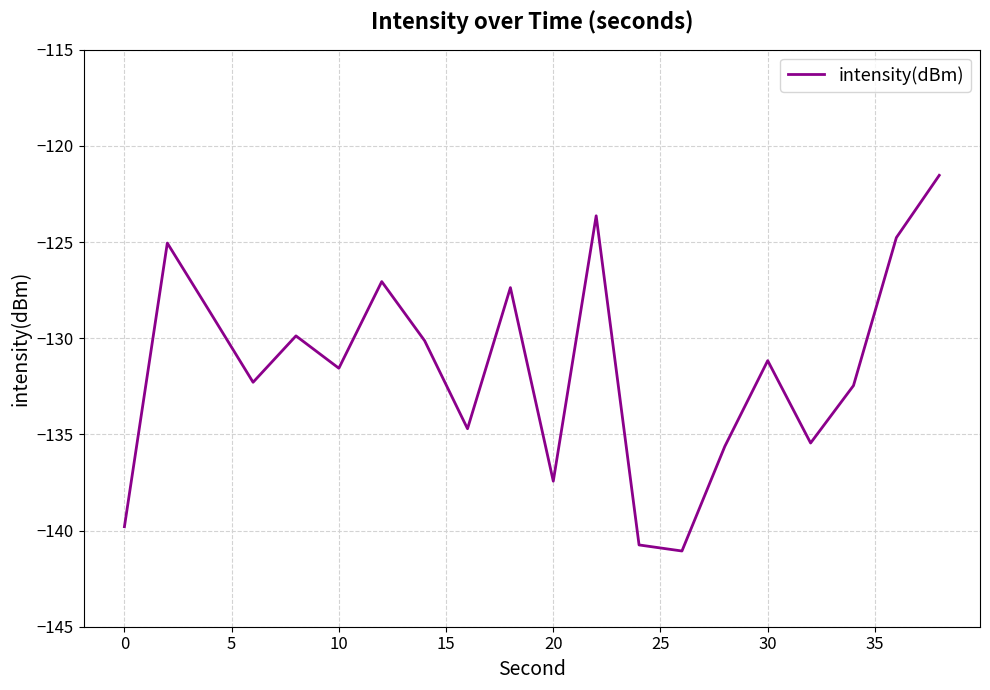

What is the maximum value shown in the chart?

-121.5